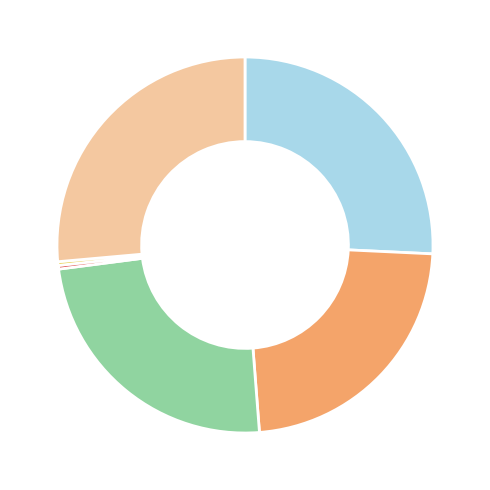

Is there a majority slice in this chart?

No